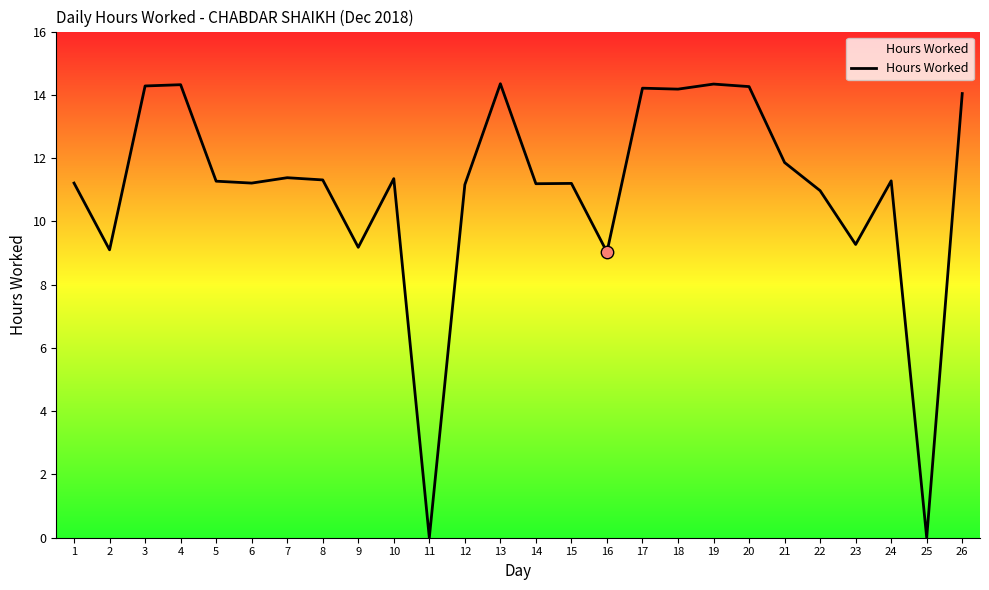

Which has a higher value, 3 or 25?

3